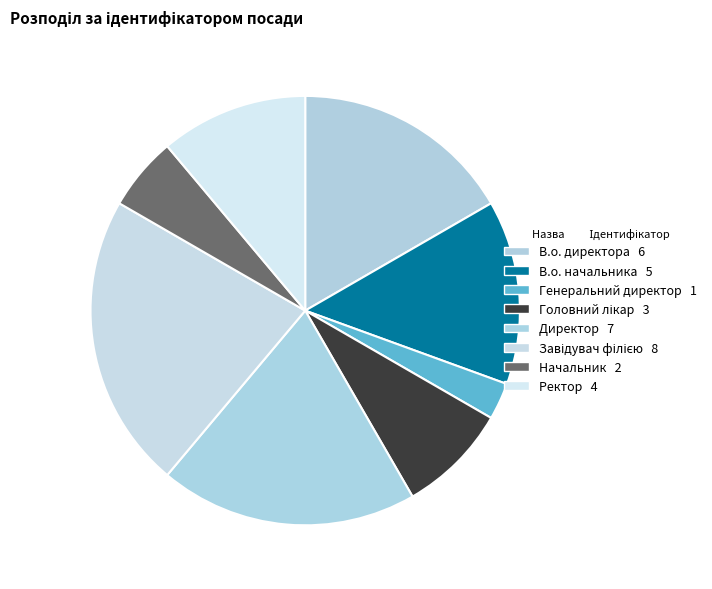

Which category has the smallest portion of the pie?

Генеральний директор